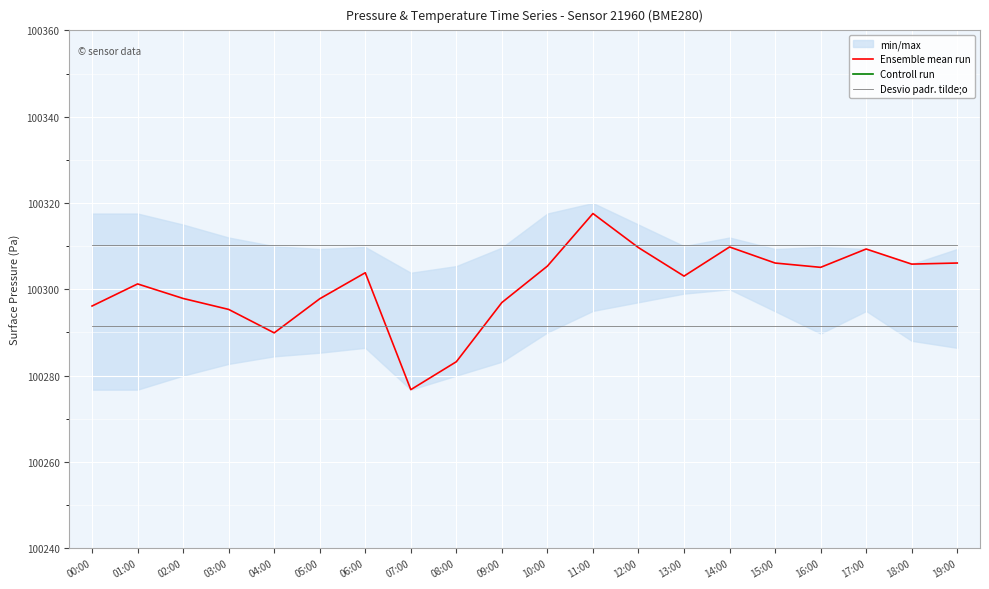

What is the difference between the maximum and second lowest values in the Controll run series?

35.0